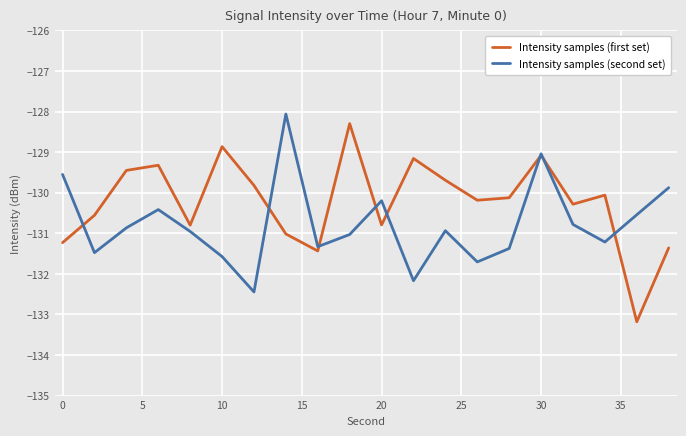

What is the maximum value for Intensity samples (second set)?

-128.1